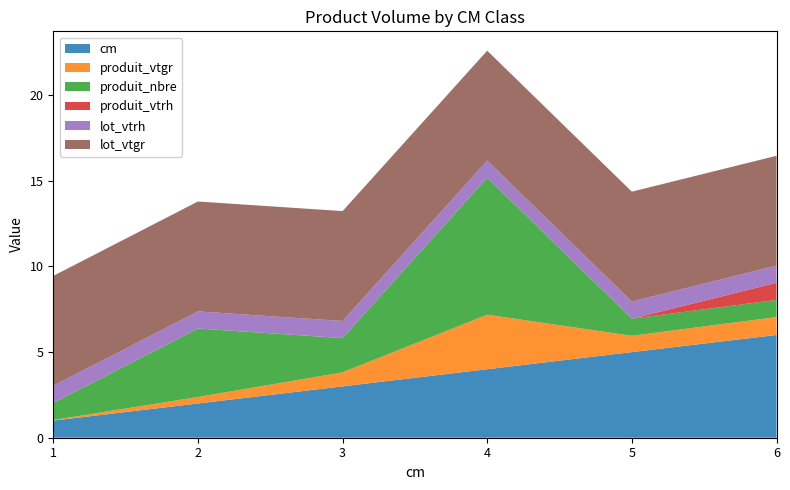

Reading right to left, list all the values displayed in this chart.

cm: 6=6.0	5=5.0	4=4.0	3=3.0	2=2.0	1=1.0
produit_vtgr: 6=1.0	5=1.0	4=3.2	3=0.8	2=0.4	1=0.0
produit_nbre: 6=1.0	5=1.0	4=8.0	3=2.0	2=4.0	1=1.0
produit_vtrh: 6=1.0	5=0.0	4=0.0	3=0.0	2=0.0	1=0.0
lot_vtrh: 6=1.0	5=1.0	4=1.0	3=1.0	2=1.0	1=1.0
lot_vtgr: 6=6.4	5=6.4	4=6.4	3=6.4	2=6.4	1=6.4